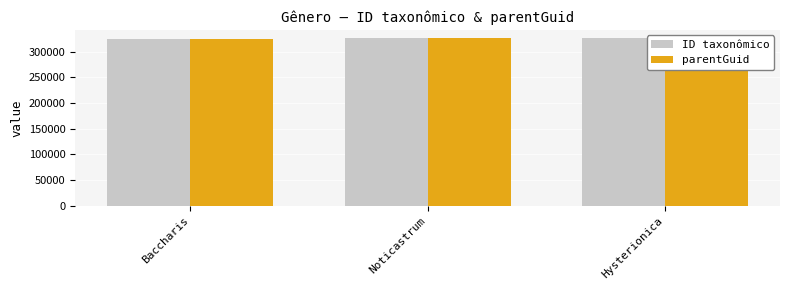

Does the chart contain any negative values?

No